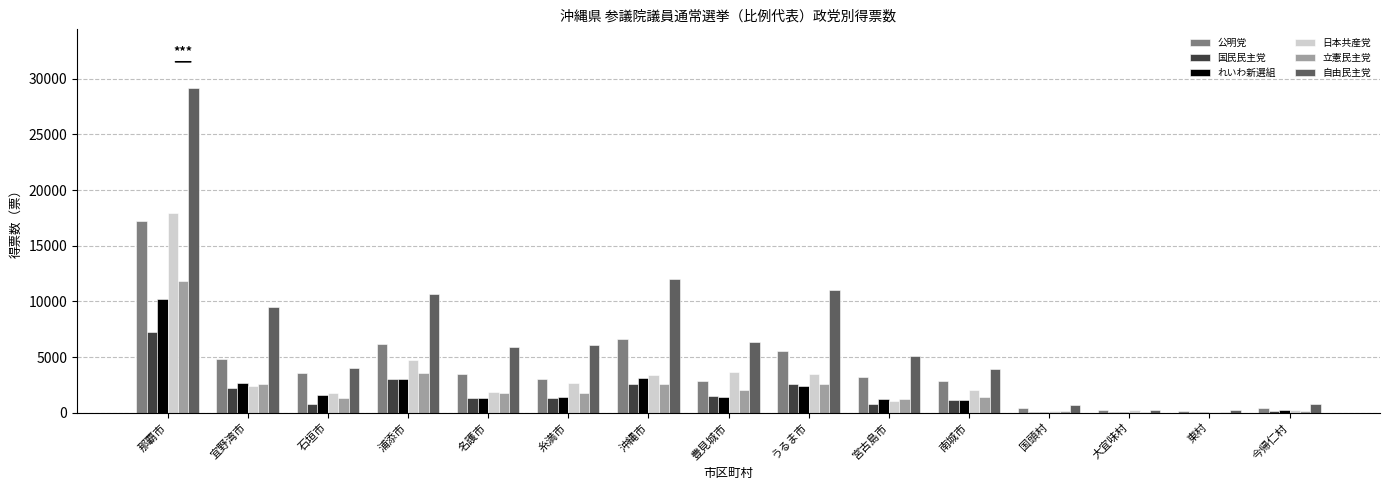

Is it true that 日本共産党 equals 155.0 at 国頭村?

True